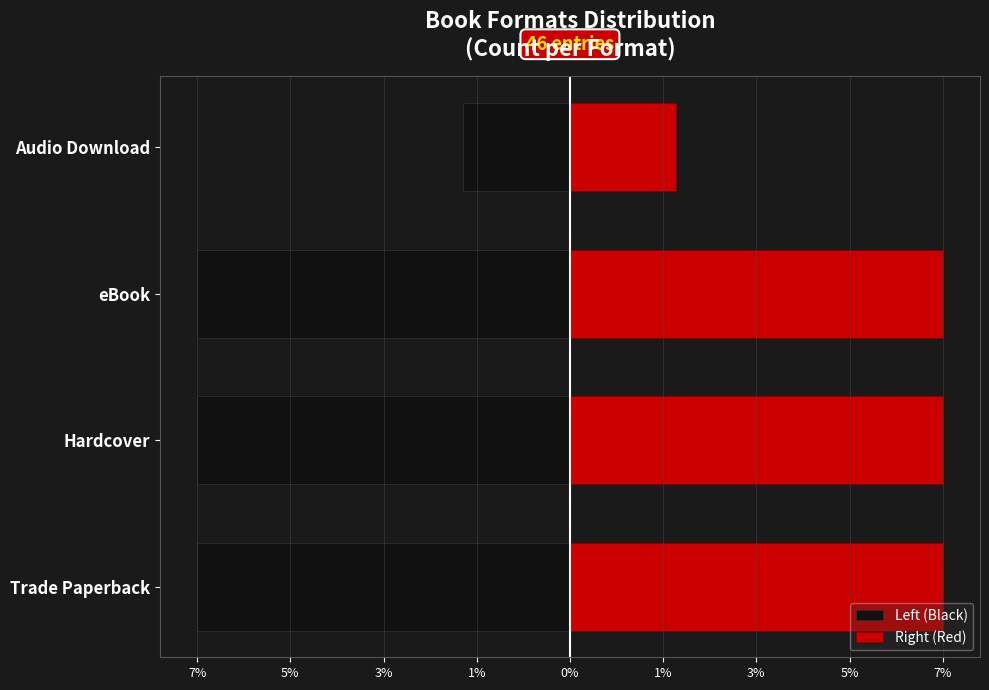

How many series are shown in this chart?

2